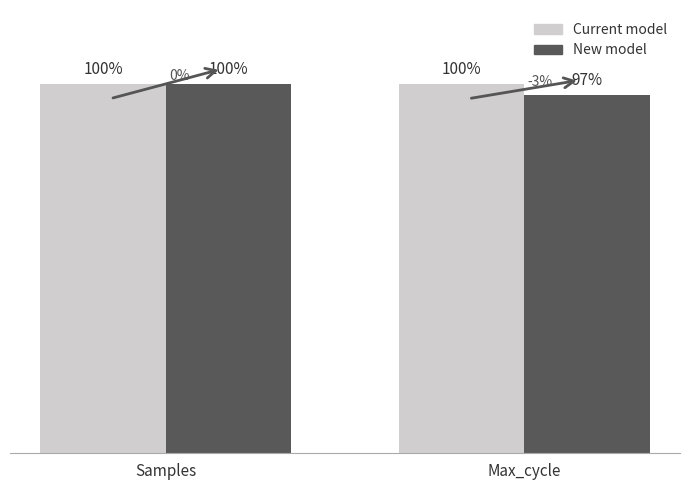

Rank the series by their average value, from lowest to highest.

New model, Current model